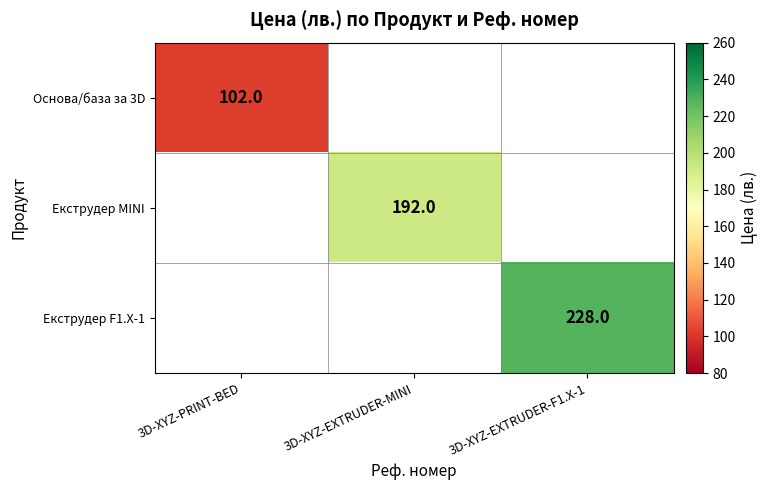

The Екструдер F1.X-1 series shows 137 at 3D-XYZ-EXTRUDER-F1.X-1. True or false?

False